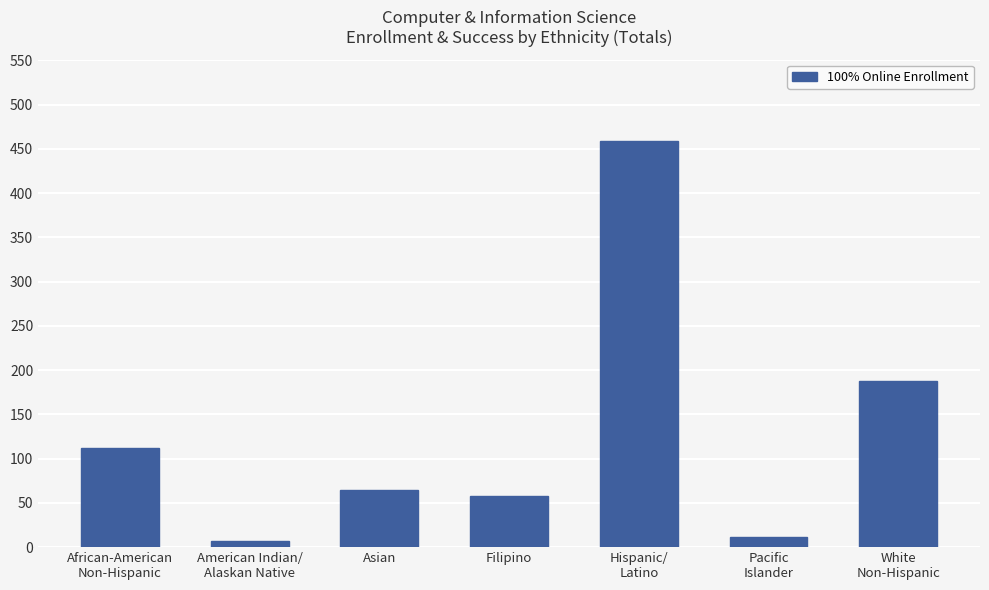

The value at Filipino is 26. True or false?

False